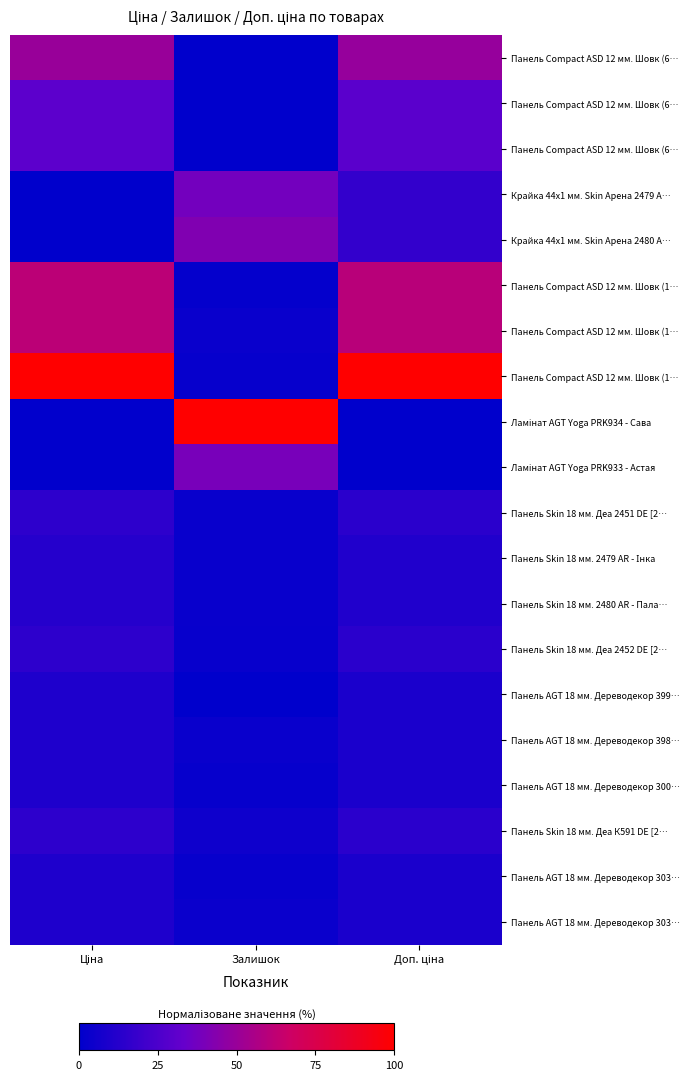

At which category is the sum across all series the highest?

Доп. ціна